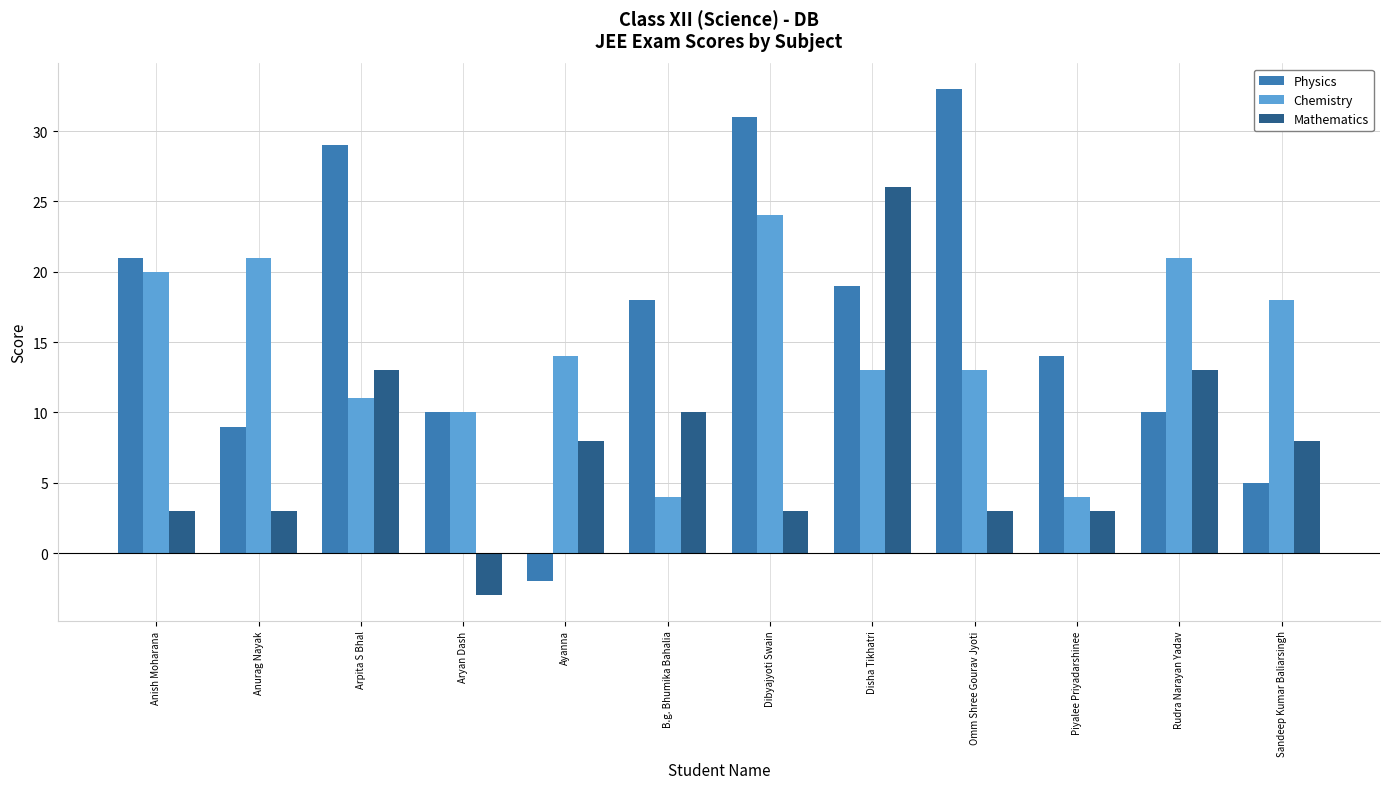

What is the approximate value of Chemistry at Arpita S Bhal?

11